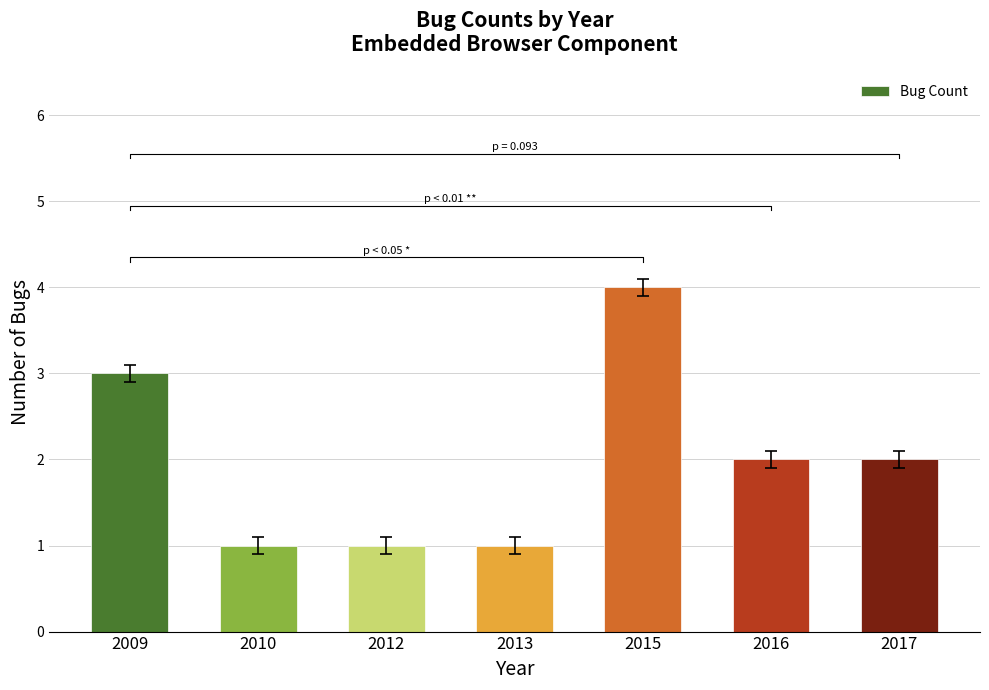

Rank the categories by value from lowest to highest.

2010, 2012, 2013, 2016, 2017, 2009, 2015